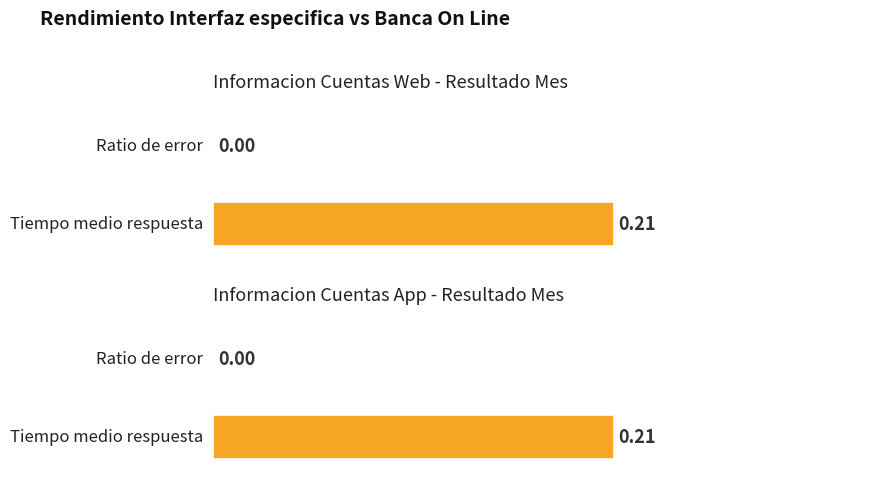

What is the sum of the Informacion Cuentas Web (Tiempo medio respuesta) values at 2022-09-22 and 2022-09-13?

0.4